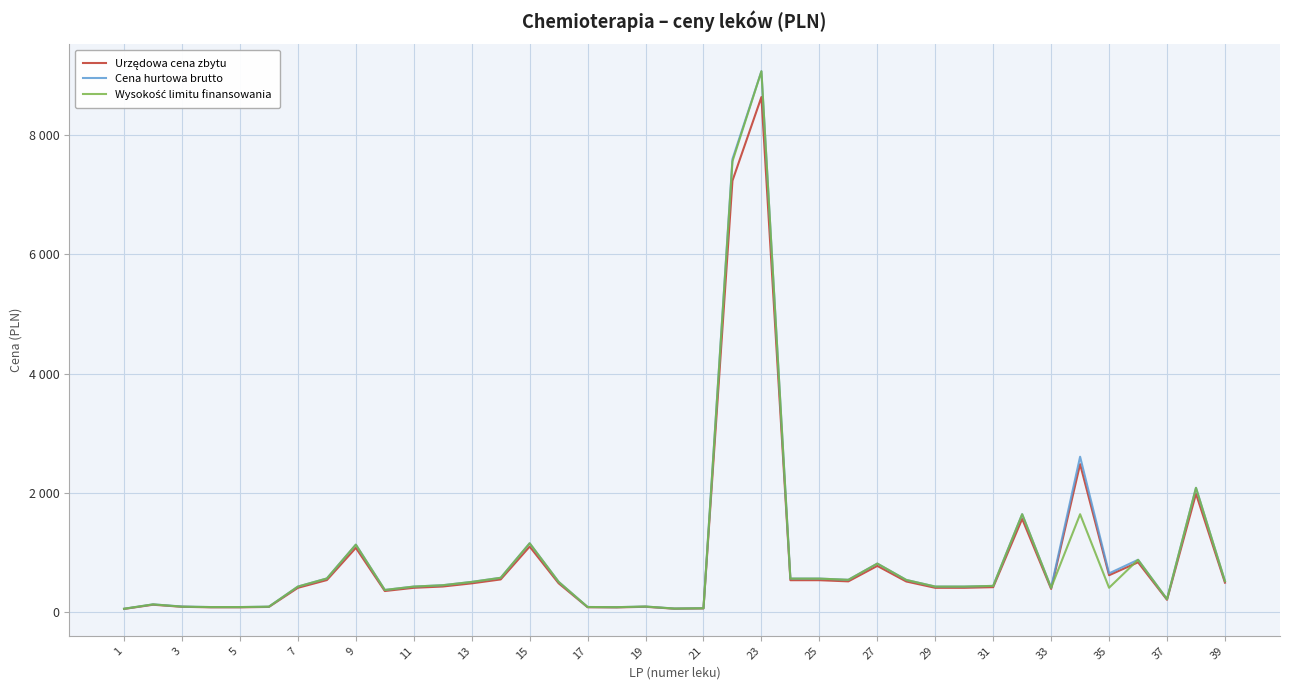

Does the chart have visible grid lines?

Yes